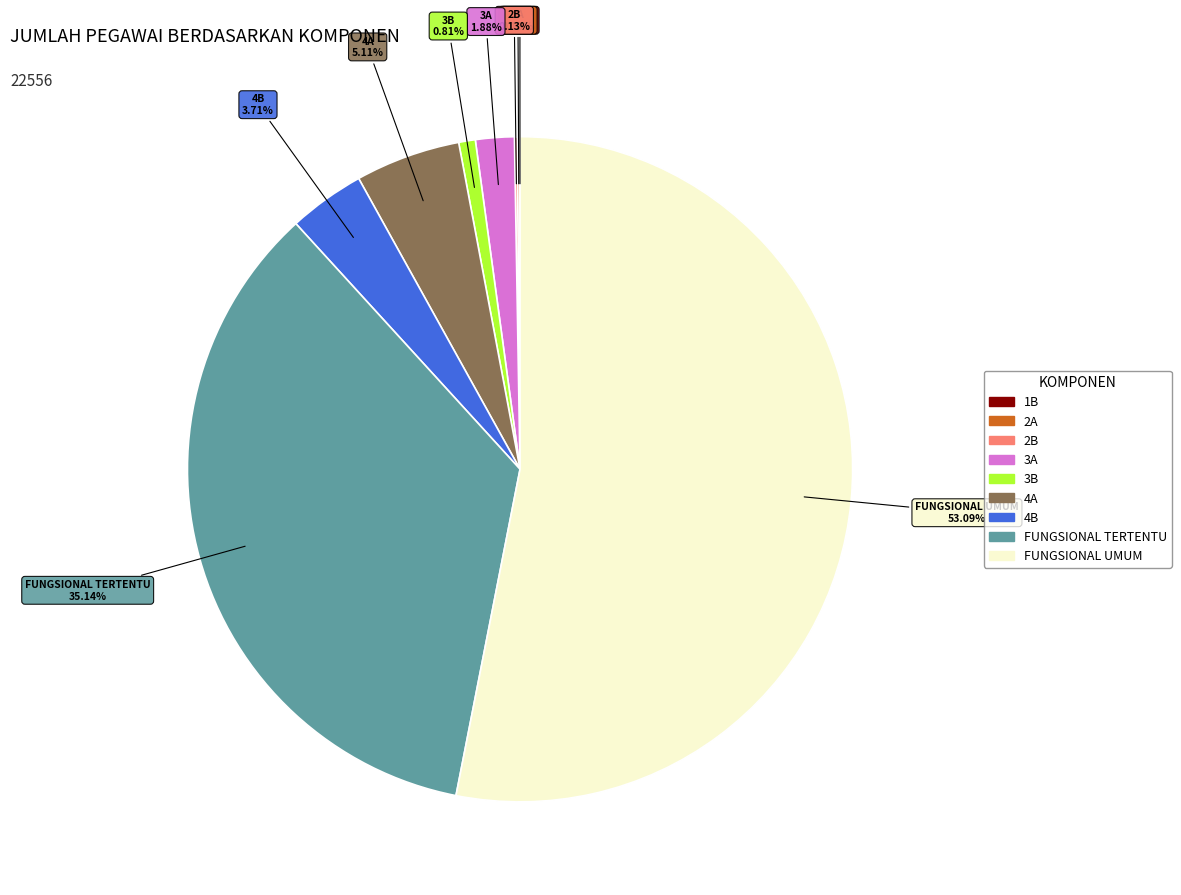

What is the ratio of the value at FUNGSIONAL TERTENTU to the value at 4A?

6.9